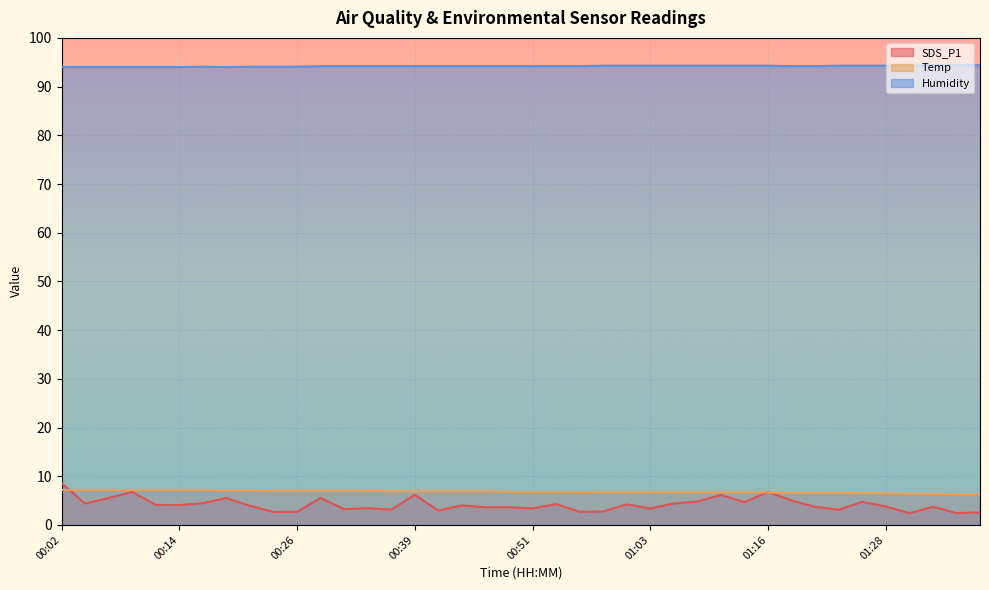

Read the Temp value at 00:04.

7.2